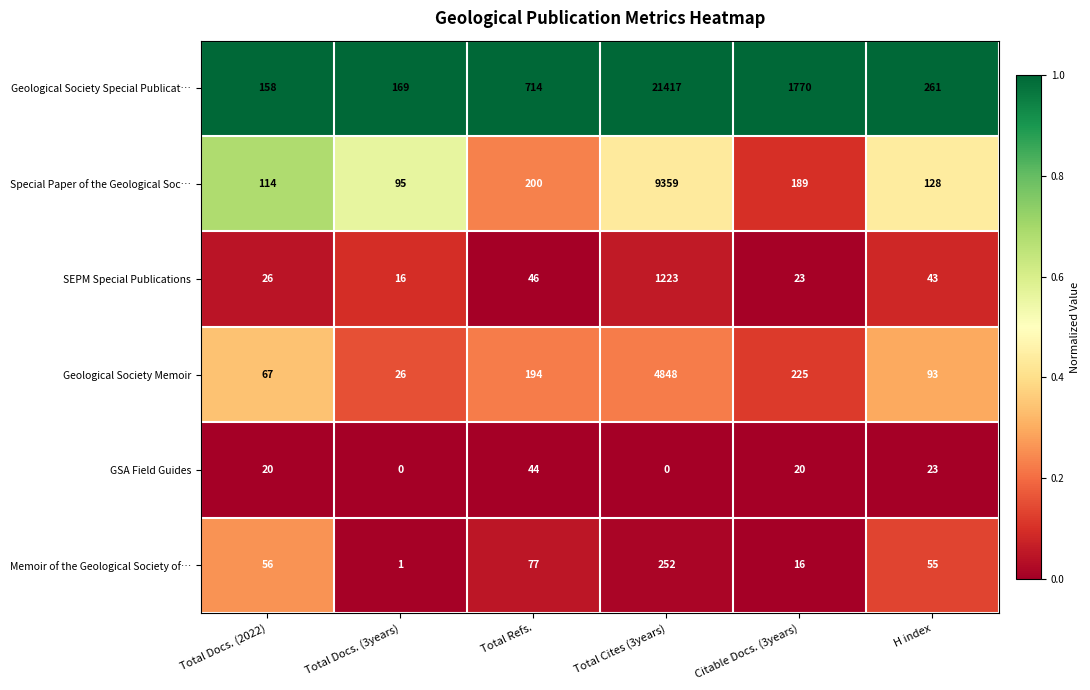

Rank the series at Total Refs. from highest to lowest value.

Geological Society Special Publicat…, Special Paper of the Geological Soc…, Geological Society Memoir, Memoir of the Geological Society of…, SEPM Special Publications, GSA Field Guides